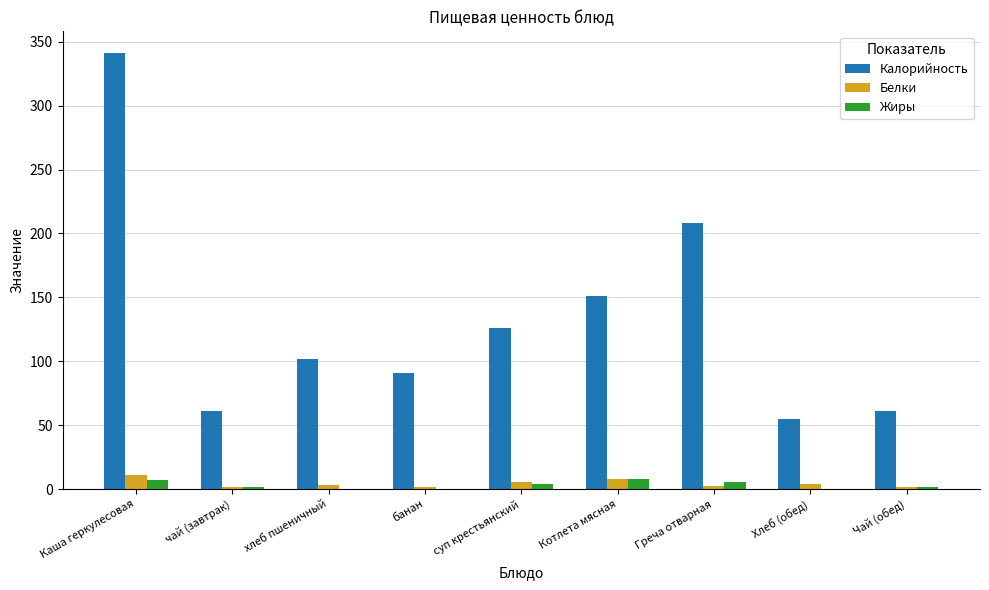

What is the total value across all series at Котлета мясная?

166.4